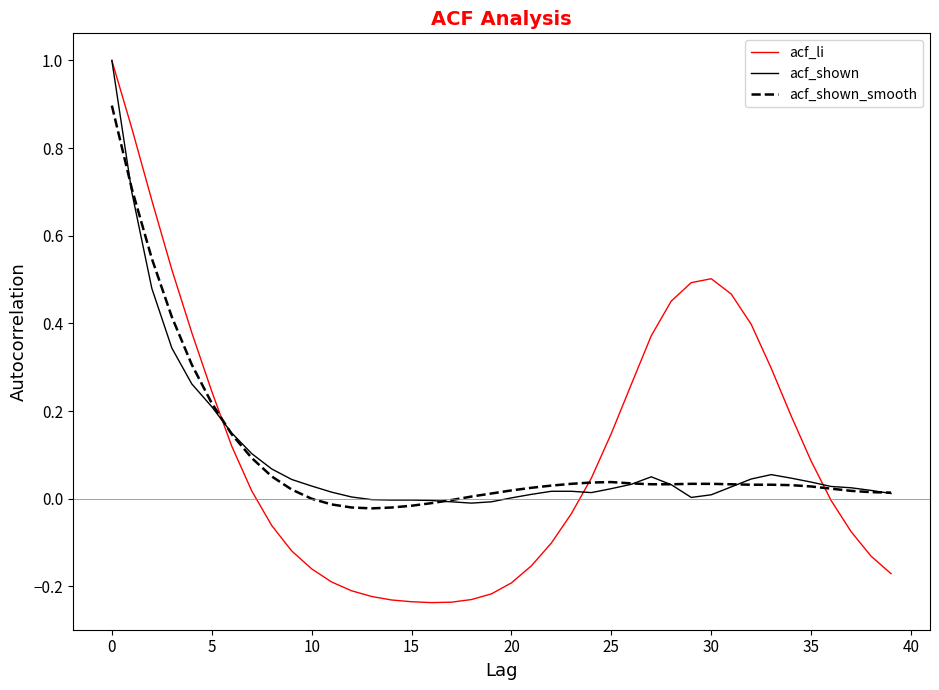

How many distinct data groups are displayed?

3